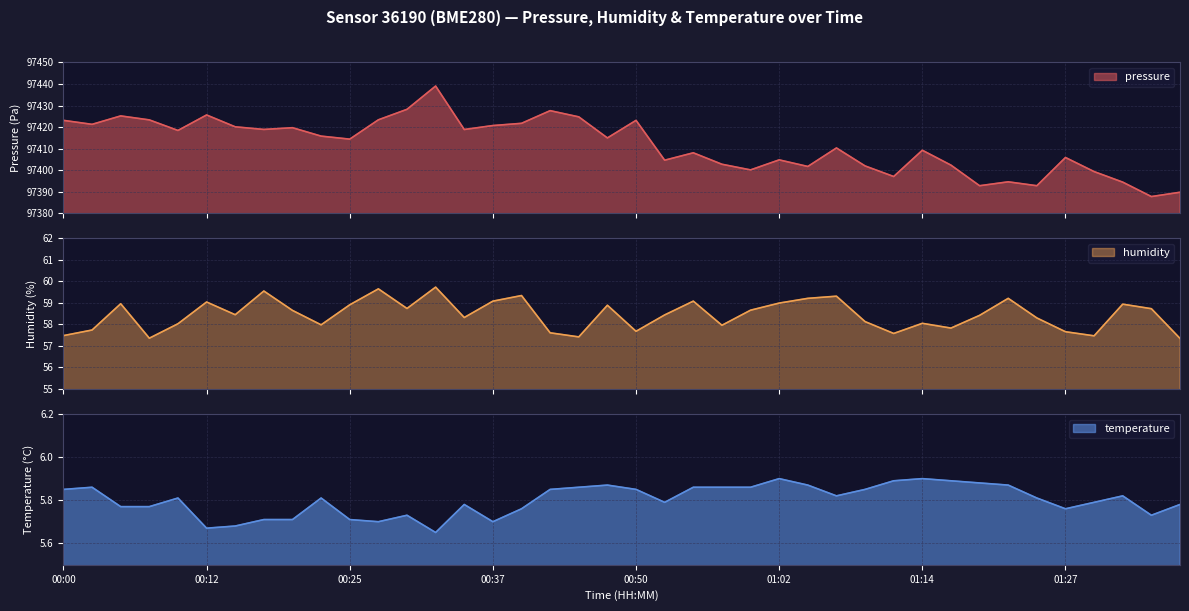

What position from the left is 01:32?

38